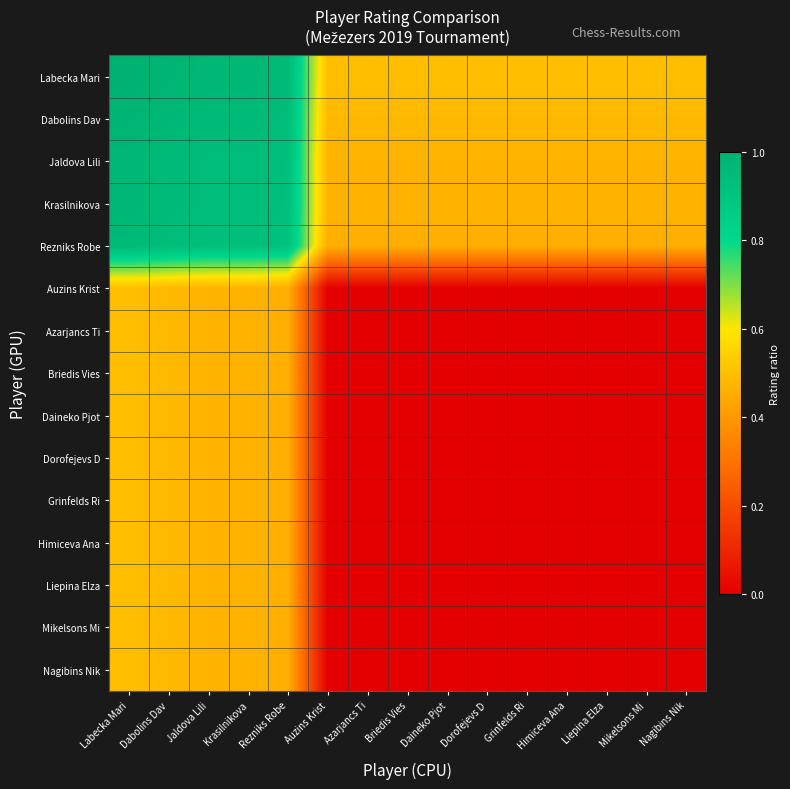

What is the maximum value shown in the chart?

1.0